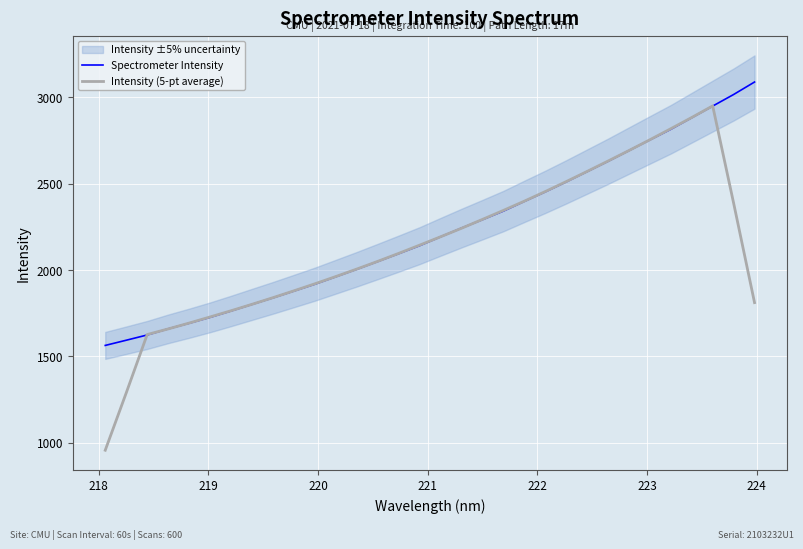

True or false: Intensity (5-pt average) and Spectrometer Intensity cross at least once.

True